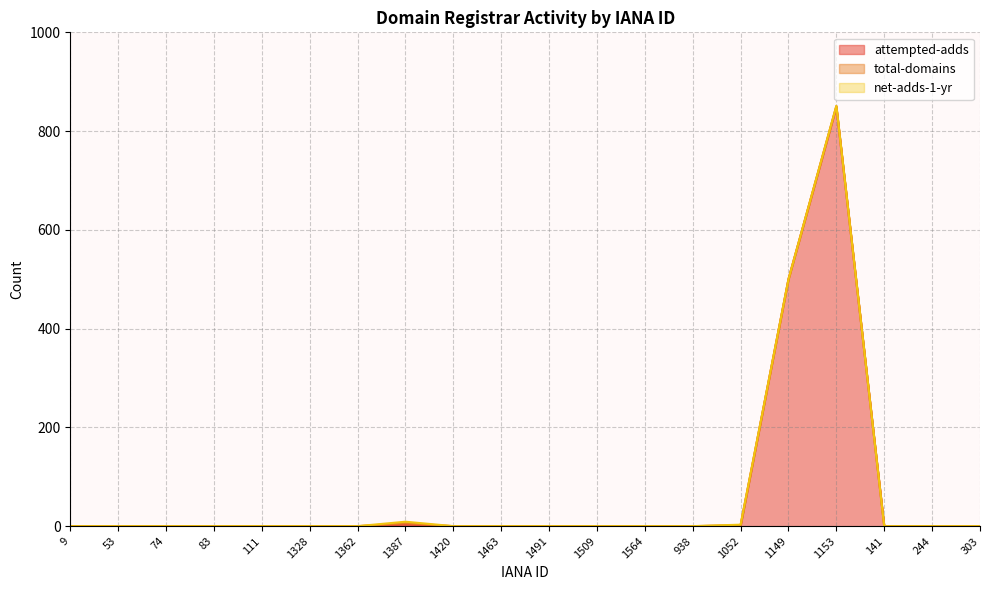

Which series has the widest spread of values?

attempted-adds